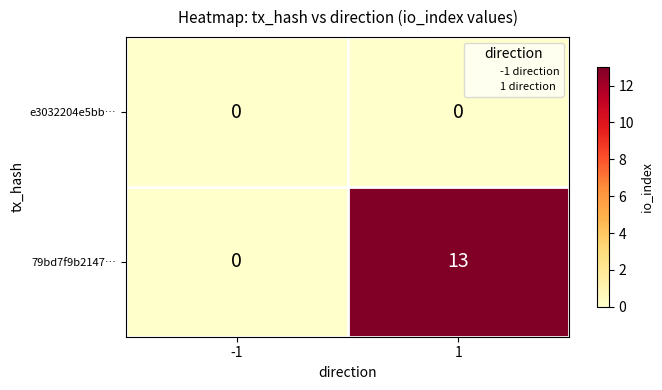

Reading left to right, extract all data points from this chart.

e3032204e5bb…: 0	0
79bd7f9b2147…: 0	13